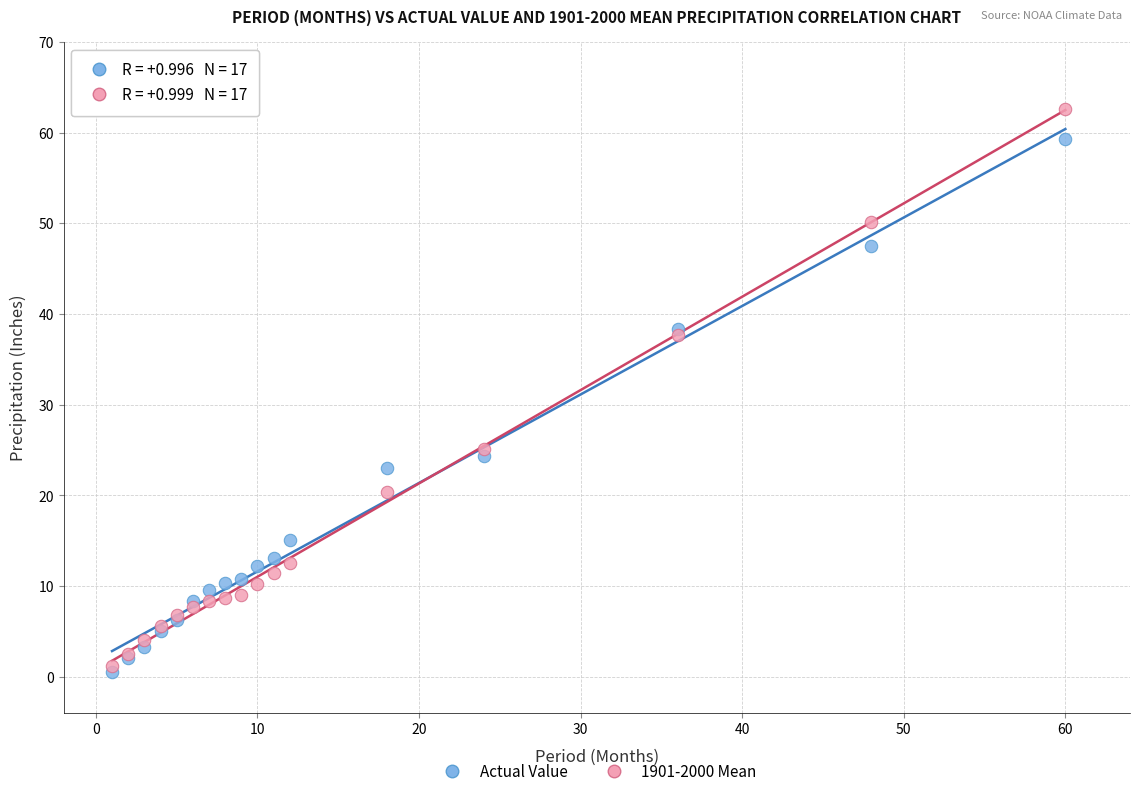

Which series has the largest Y range (max minus min)?

1901-2000 Mean